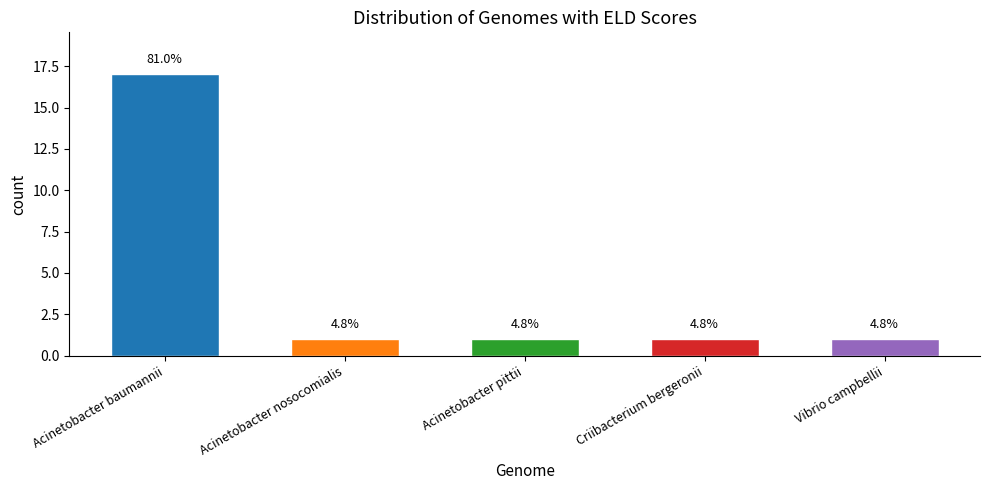

What is the maximum value shown in the chart?

17